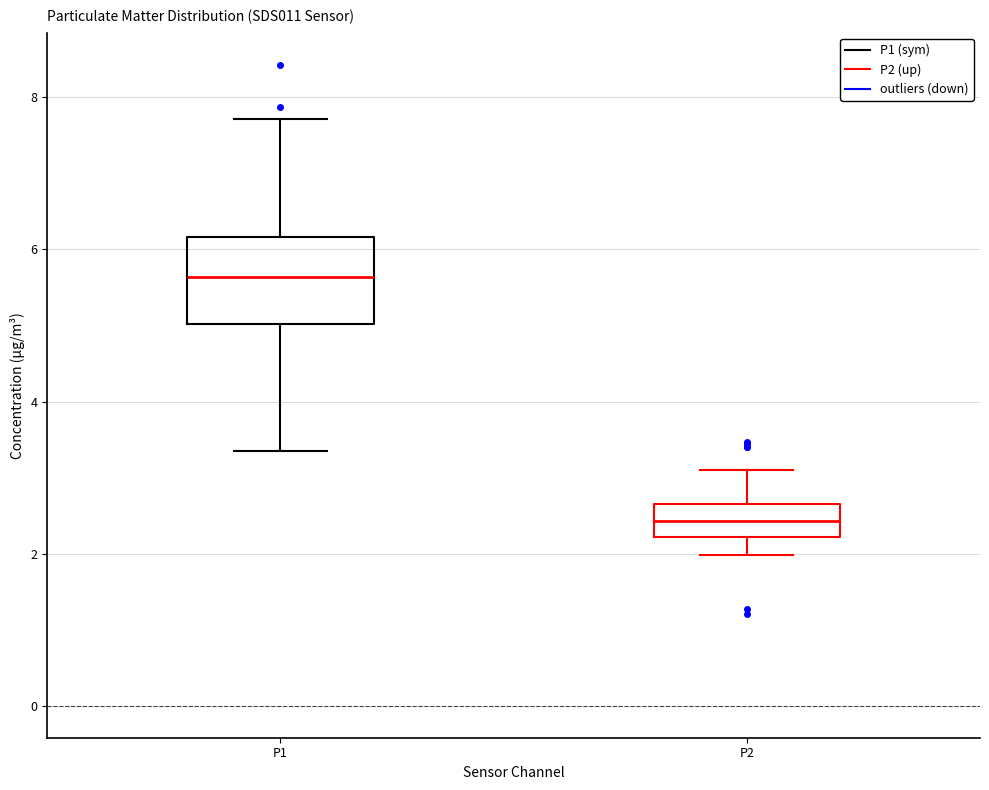

Reading left to right, read every box against the y-axis: the position of its median line, the range the box covers, and the ends of its whiskers. The values are not printed on the chart, so give them approximately, as read against the axis.

P1: median 5.6, box 5.0 to 6.2, whiskers 3.4 to 7.8
P2: median 2.4, box 2.2 to 2.6, whiskers 2.0 to 3.2